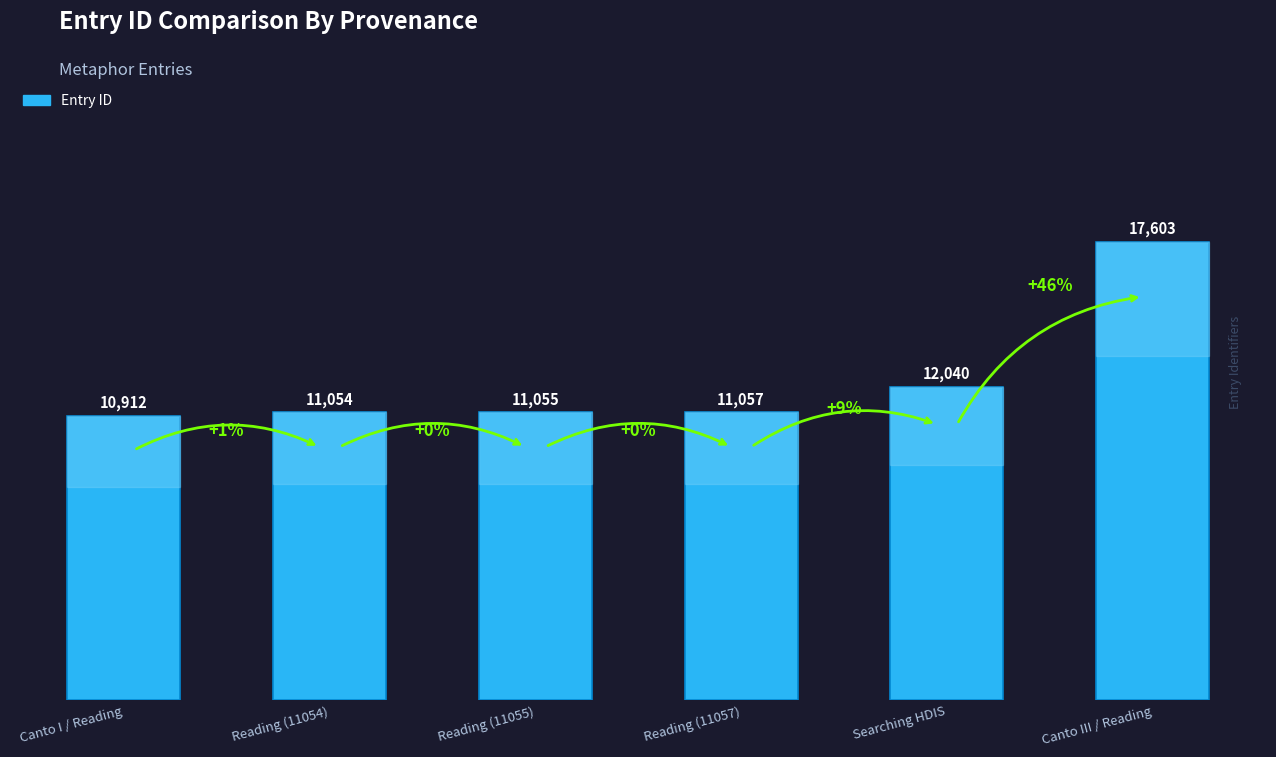

Which category has the lowest value across all series?

Canto I / Reading